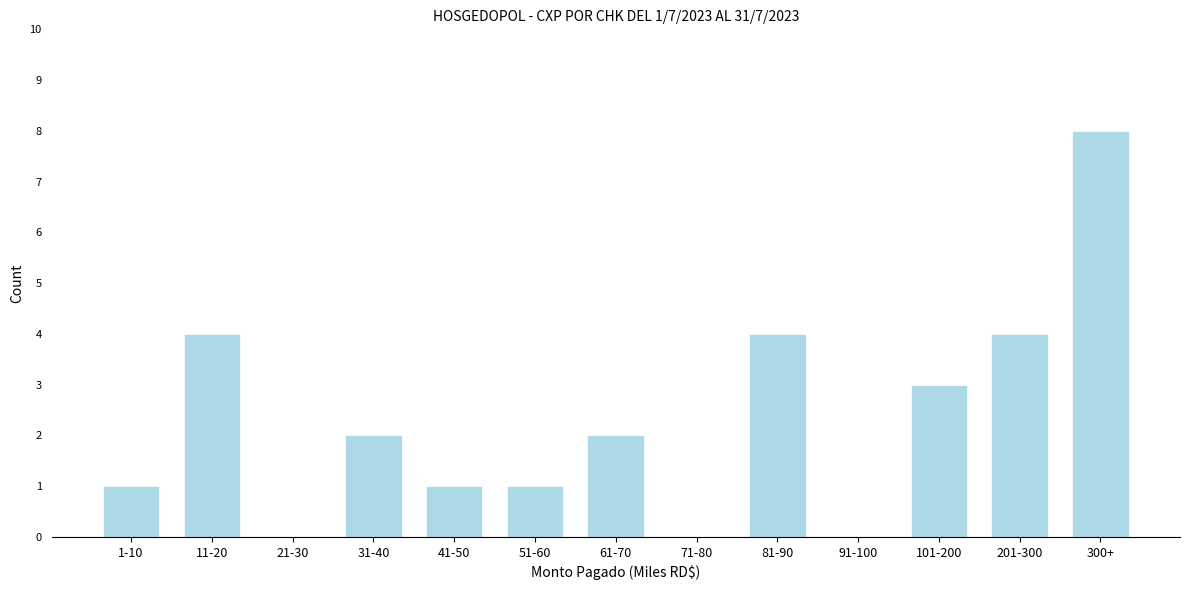

Reading left to right, transcribe all the data shown in this chart.

1-10=1	11-20=4	21-30=0	31-40=2	41-50=1	51-60=1	61-70=2	71-80=0	81-90=4	91-100=0	101-200=3	201-300=4	300+=8